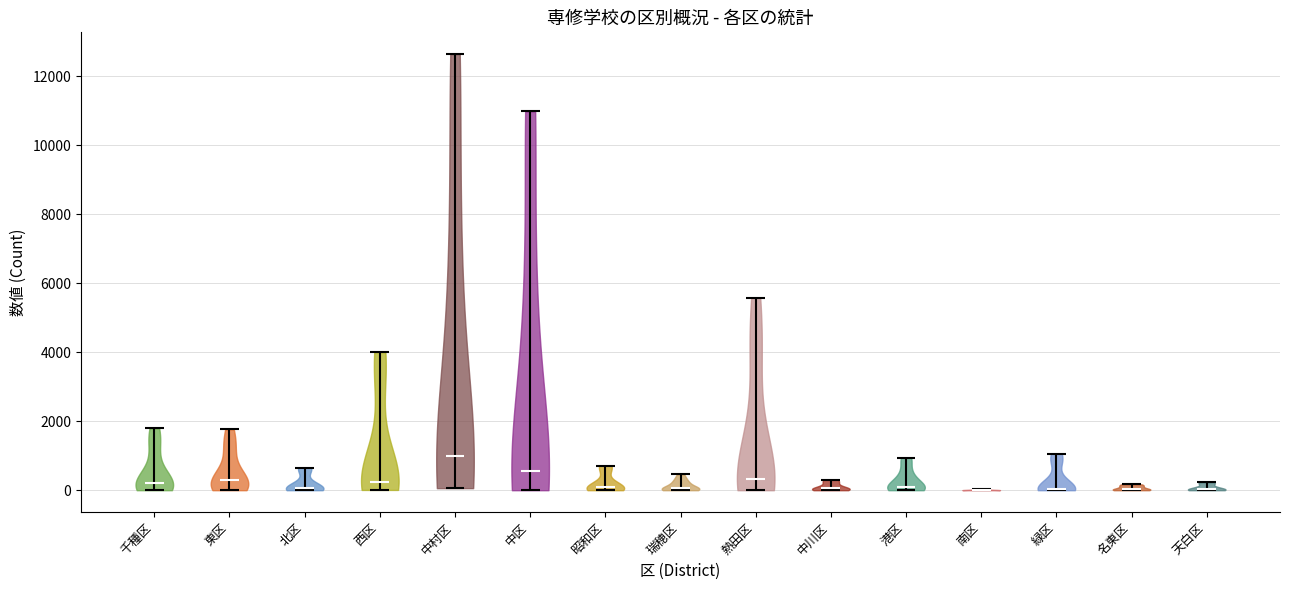

Reading left to right, read every violin against the y-axis: where its median line is, and the lowest and highest points it reaches. The values are not printed on the chart, so give them approximately, as read against the axis.

千種区: median line 200, lowest point 0, highest point 1800
東区: median line 200, lowest point 0, highest point 1800
北区: median line 0, lowest point 0, highest point 600
西区: median line 200, lowest point 0, highest point 4000
中村区: median line 1000, lowest point 0, highest point 12600
中区: median line 600, lowest point 0, highest point 11000
昭和区: median line 0, lowest point 0, highest point 800
瑞穂区: median line 0, lowest point 0, highest point 400
熱田区: median line 400, lowest point 0, highest point 5600
中川区: median line 0, lowest point 0, highest point 200
港区: median line 0, lowest point 0, highest point 1000
南区: median line 0, lowest point 0, highest point 0
緑区: median line 0, lowest point 0, highest point 1000
名東区: median line 0, lowest point 0, highest point 200
天白区: median line 0, lowest point 0, highest point 200